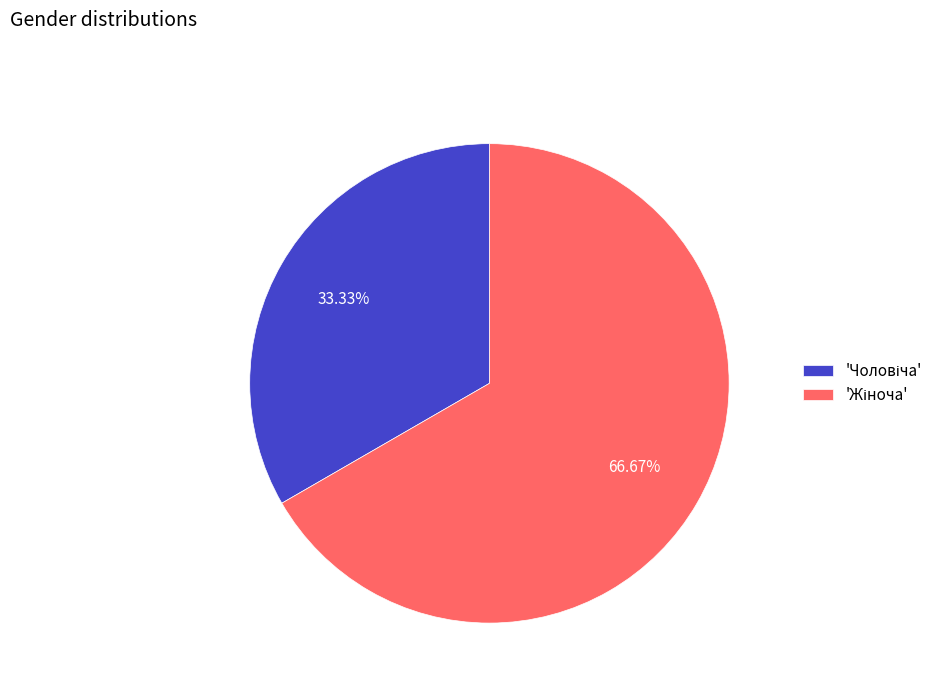

Does any single category account for the majority?

Yes